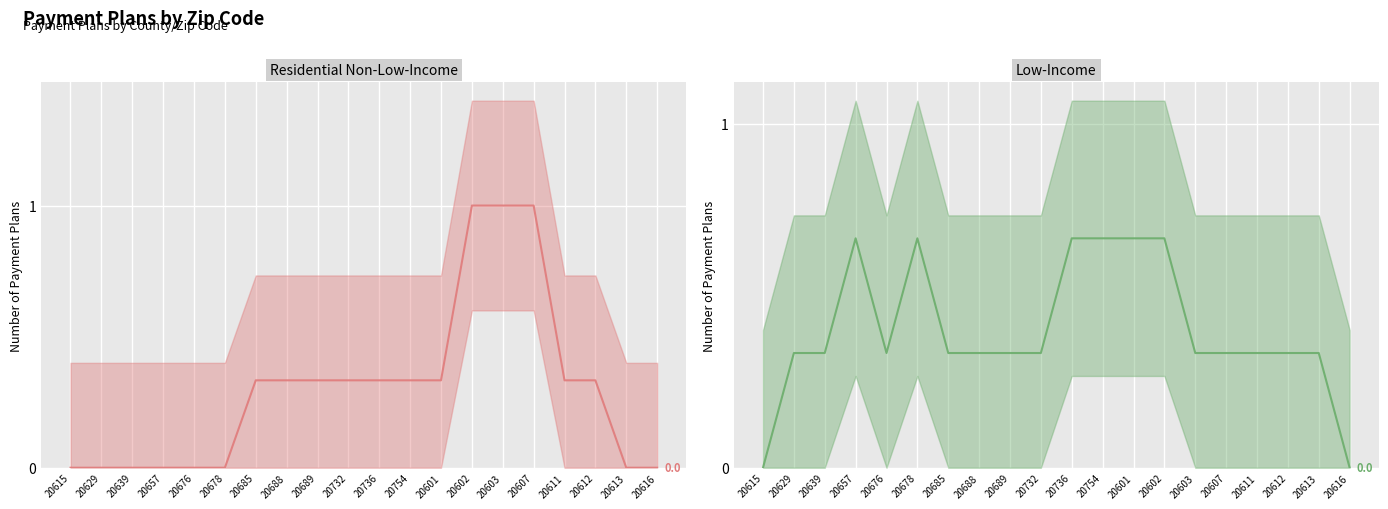

At which category does the chart reach its minimum across all series?

20615